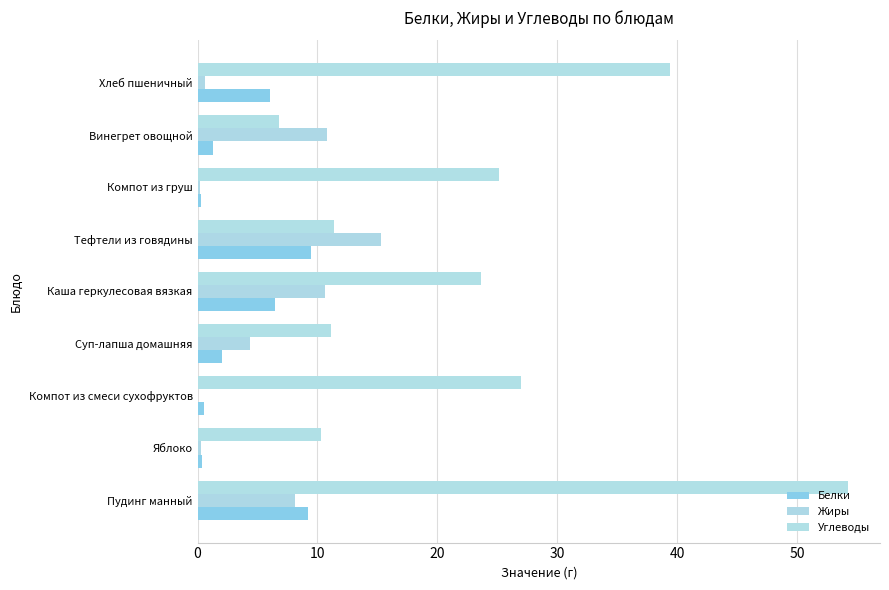

Count the number of data series in this chart.

3